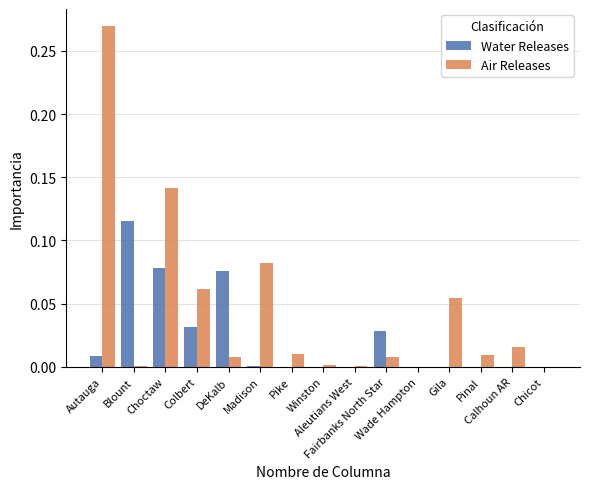

What is the sum of all Air Releases values?

0.7